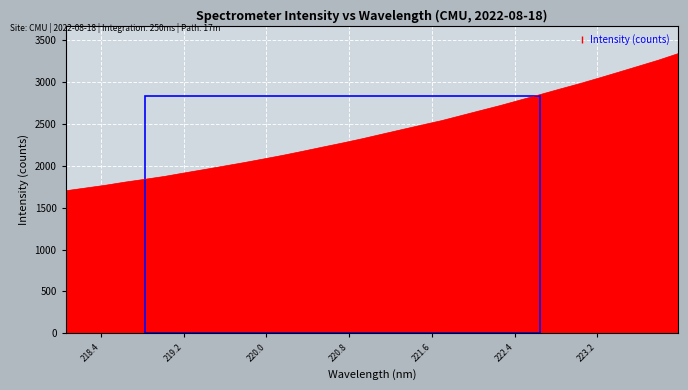

What is the greatest value displayed?

3341.3